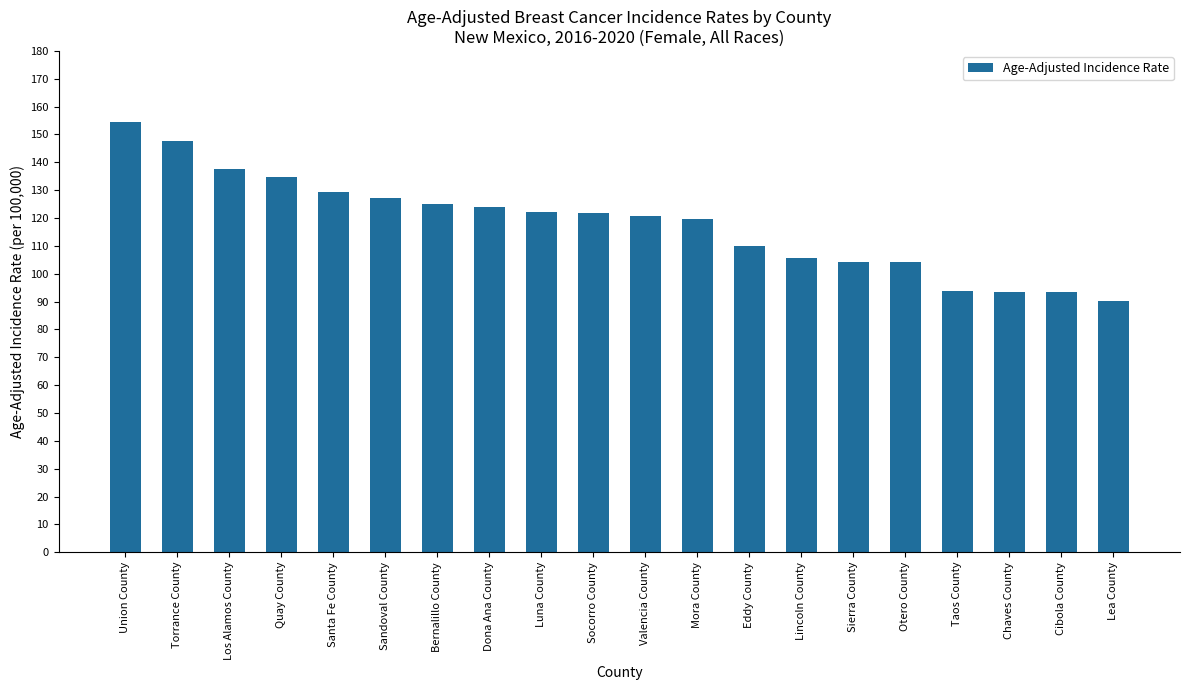

How many values are below 121?

10